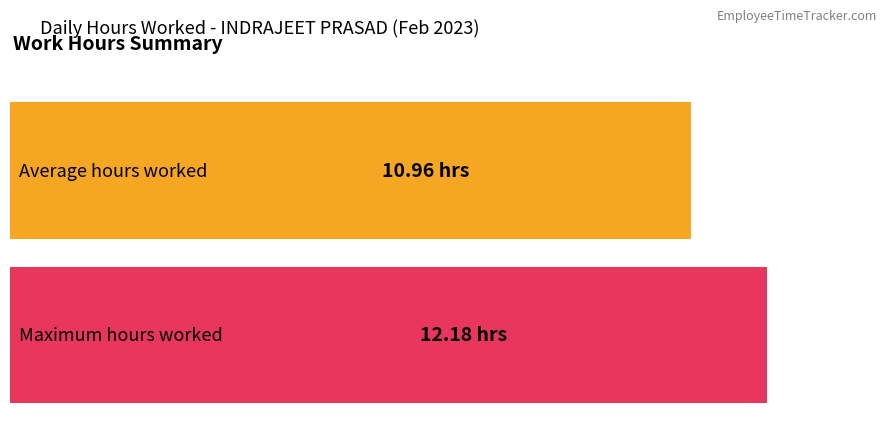

Does the chart contain stacked bars?

No